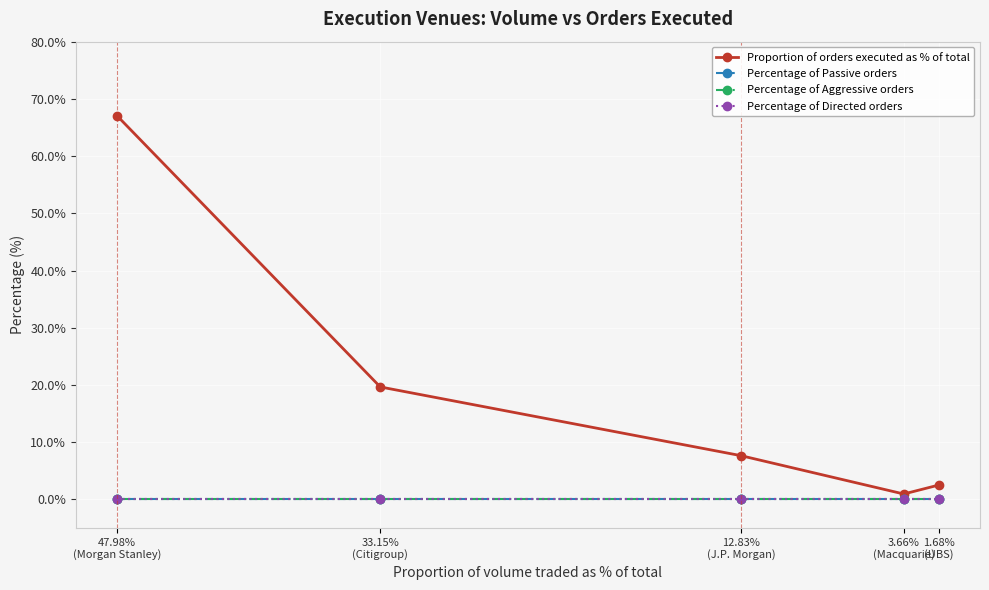

True or false: Percentage of Directed orders and Percentage of Aggressive orders intersect in this chart.

False